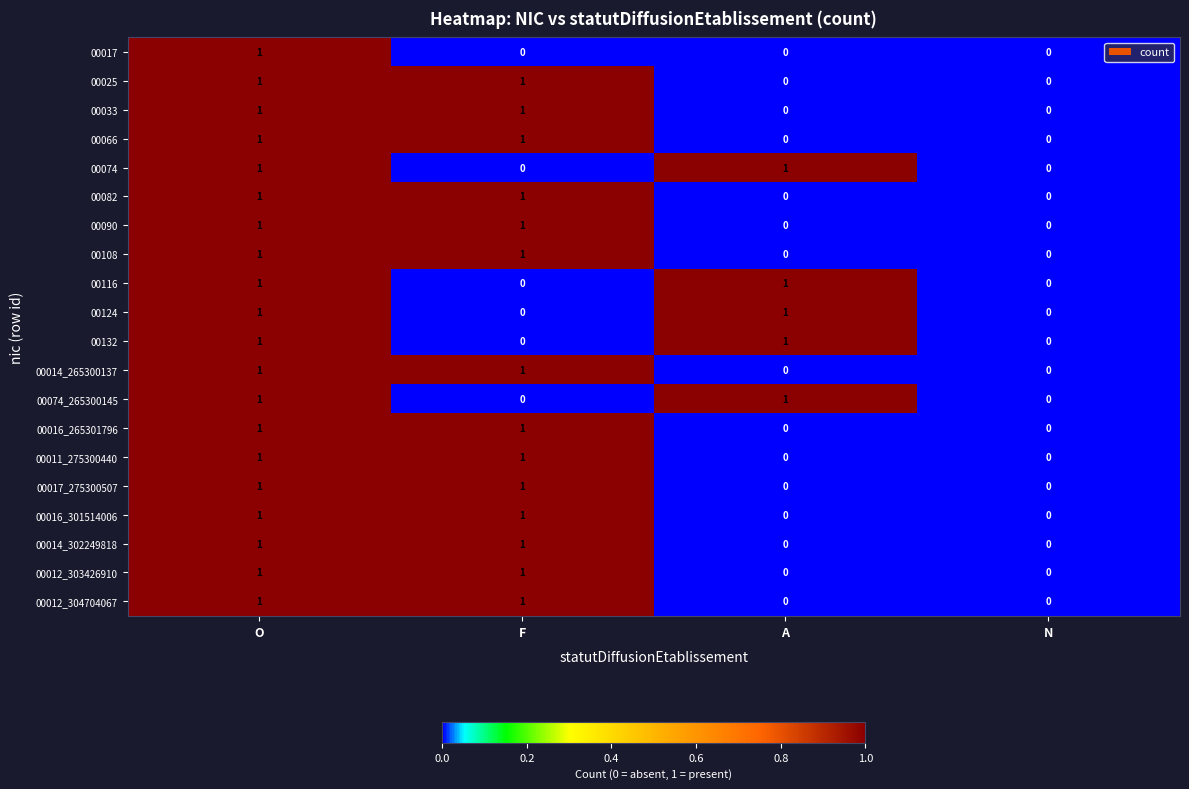

Count the 00074_265300145 values in the range 0 to 1.

4